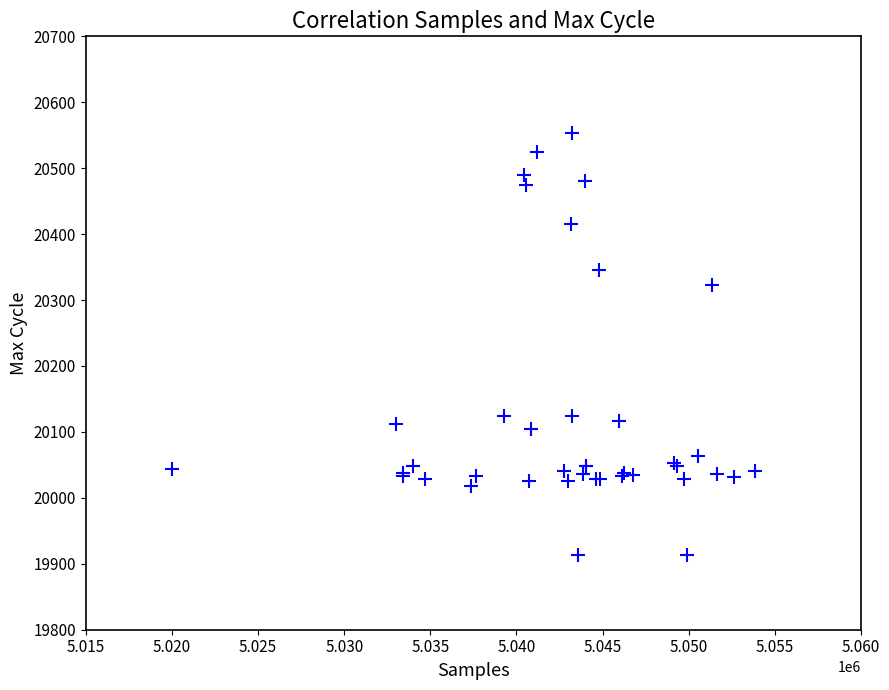

What Y value in the scatter plot is closest to 20233?

20323